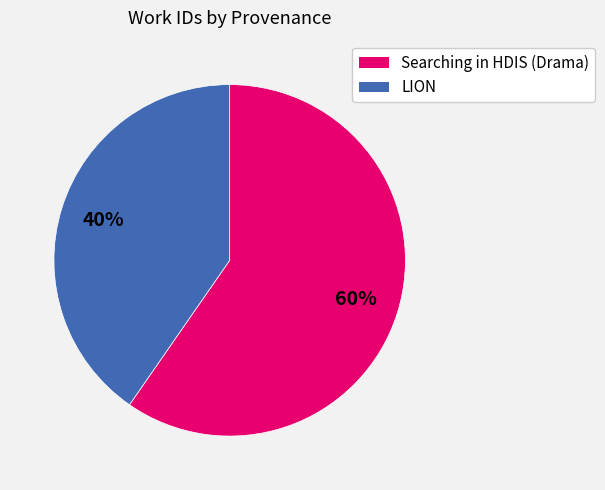

Is there any slice that represents more than half of the pie?

Yes